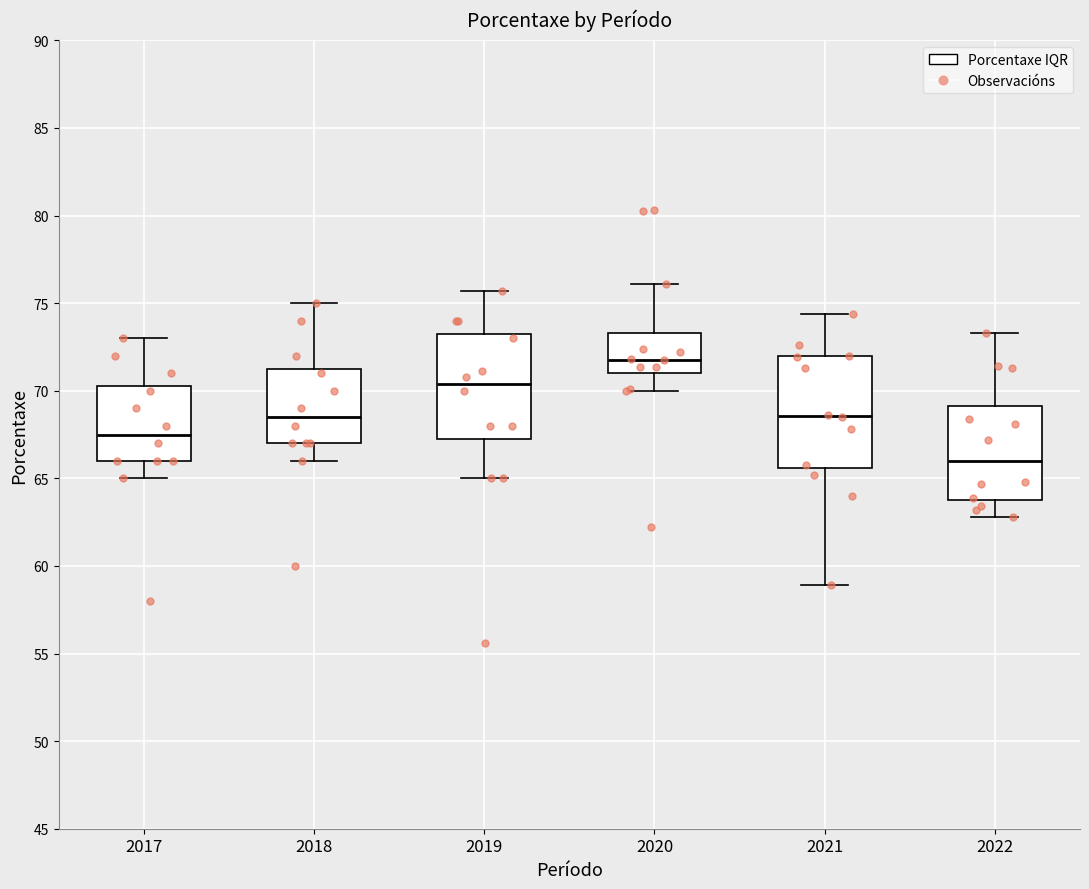

Reading left to right, transcribe this box plot: for each box, give where its median line is, the range the box spans, and where its two whiskers end, as read against the y-axis. The values are not printed on the chart, so give them approximately, as read against the axis.

2017: median 67.5, box 66.0 to 70.5, whiskers 65.0 to 73.0
2018: median 68.5, box 67.0 to 71.5, whiskers 66.0 to 75.0
2019: median 70.5, box 67.5 to 73.5, whiskers 65.0 to 75.5
2020: median 72.0, box 71.0 to 73.5, whiskers 70.0 to 76.0
2021: median 68.5, box 65.5 to 72.0, whiskers 59.0 to 74.5
2022: median 66.0, box 64.0 to 69.0, whiskers 63.0 to 73.5